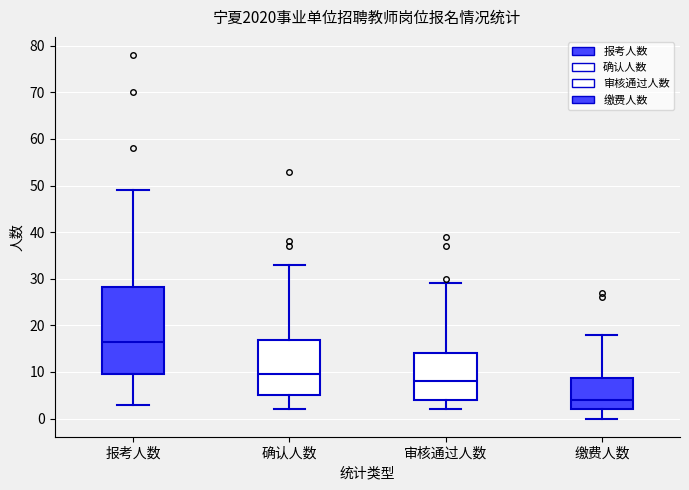

Reading left to right, read every box against the y-axis: the position of its median line, the range the box covers, and the ends of its whiskers. The values are not printed on the chart, so give them approximately, as read against the axis.

报考人数: median 17, box 10 to 28, whiskers 3 to 49
确认人数: median 10, box 5 to 17, whiskers 2 to 33
审核通过人数: median 8, box 4 to 14, whiskers 2 to 29
缴费人数: median 4, box 2 to 9, whiskers 0 to 18